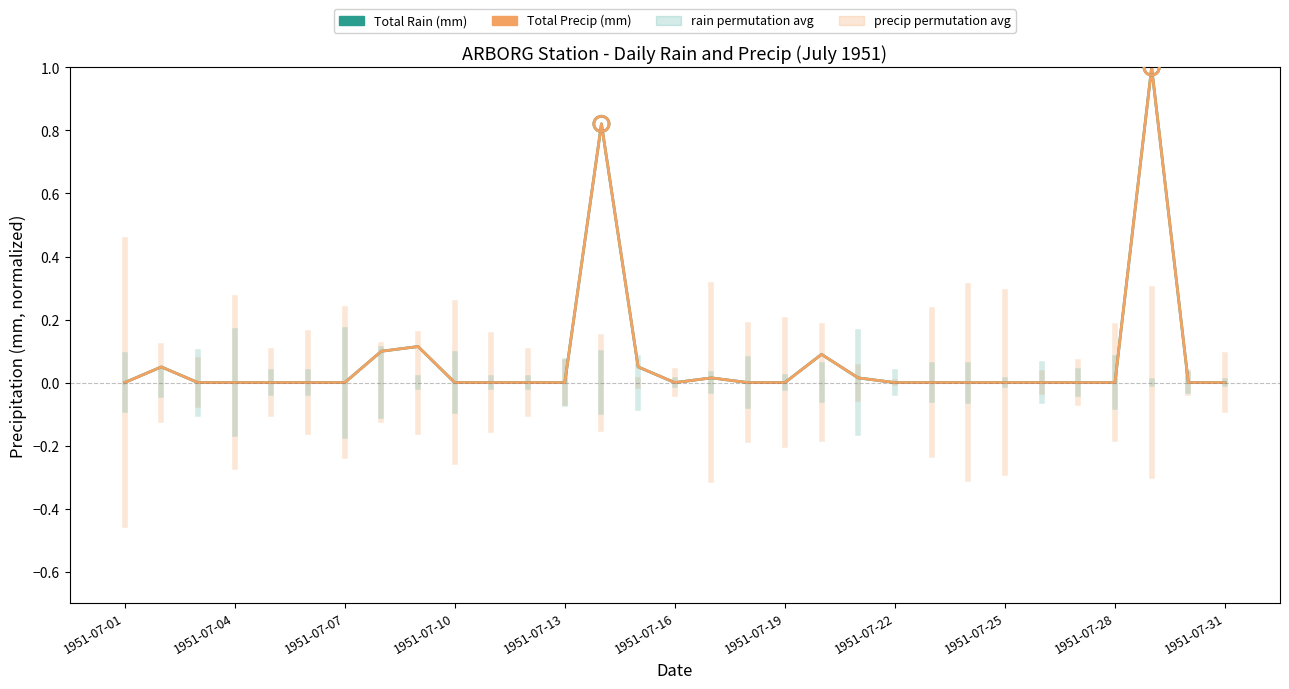

Is this an area chart (filled region under the line)?

No